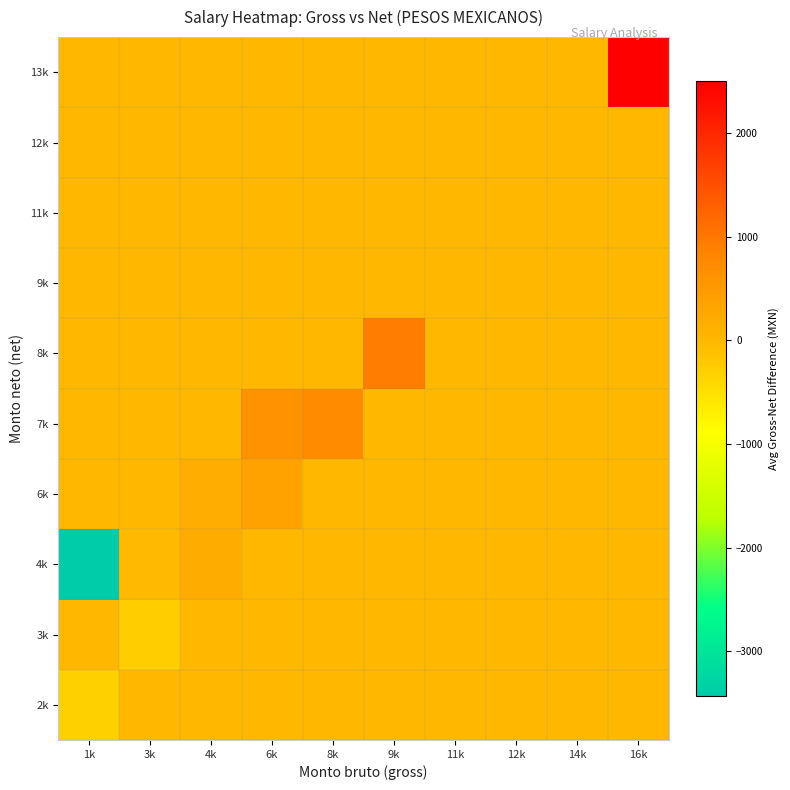

What is the total value across all series at 1k?

-3741.2